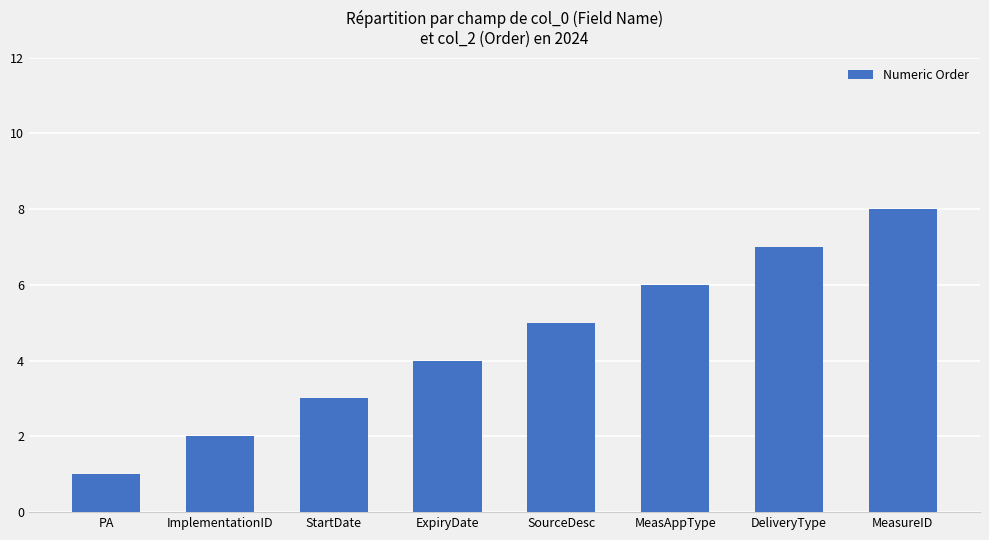

What is the value of the 2nd bar from the left?

2